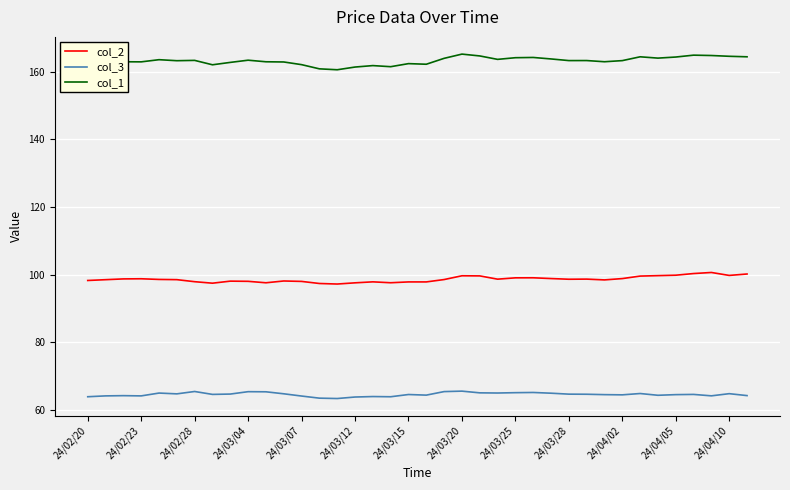

List the series in order of their peak value, lowest first.

col_3, col_2, col_1